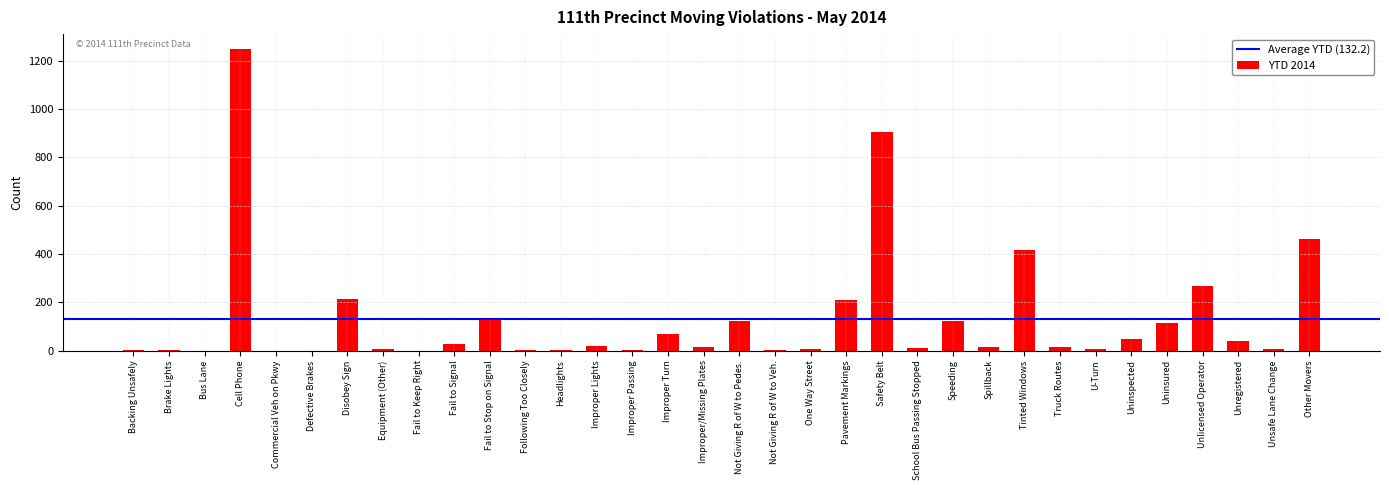

Where is the data nearest to the value 623?

Other Movers